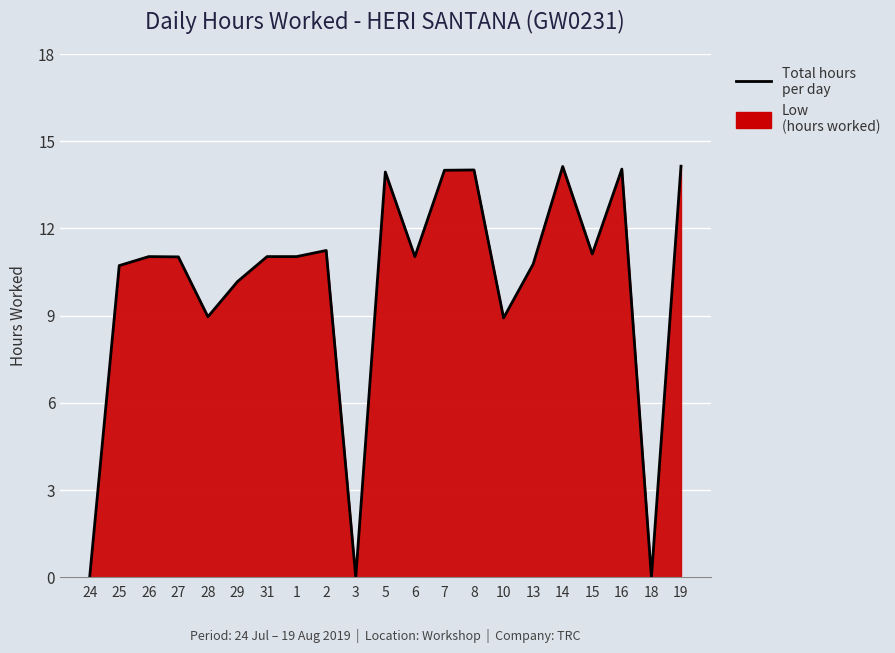

What position from the left is 16?

19